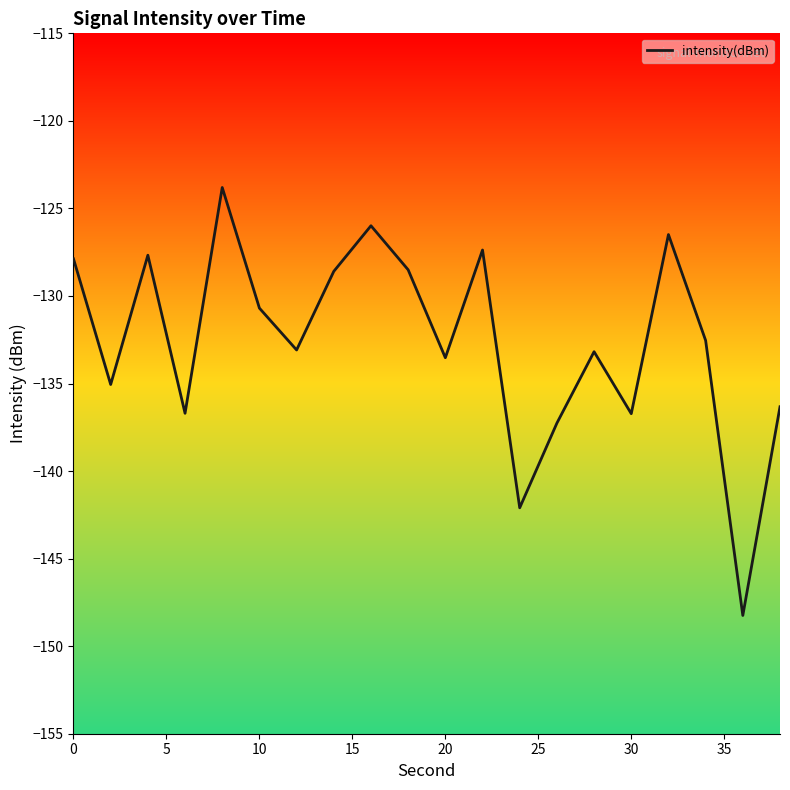

What is the difference between the maximum and minimum values?

24.4